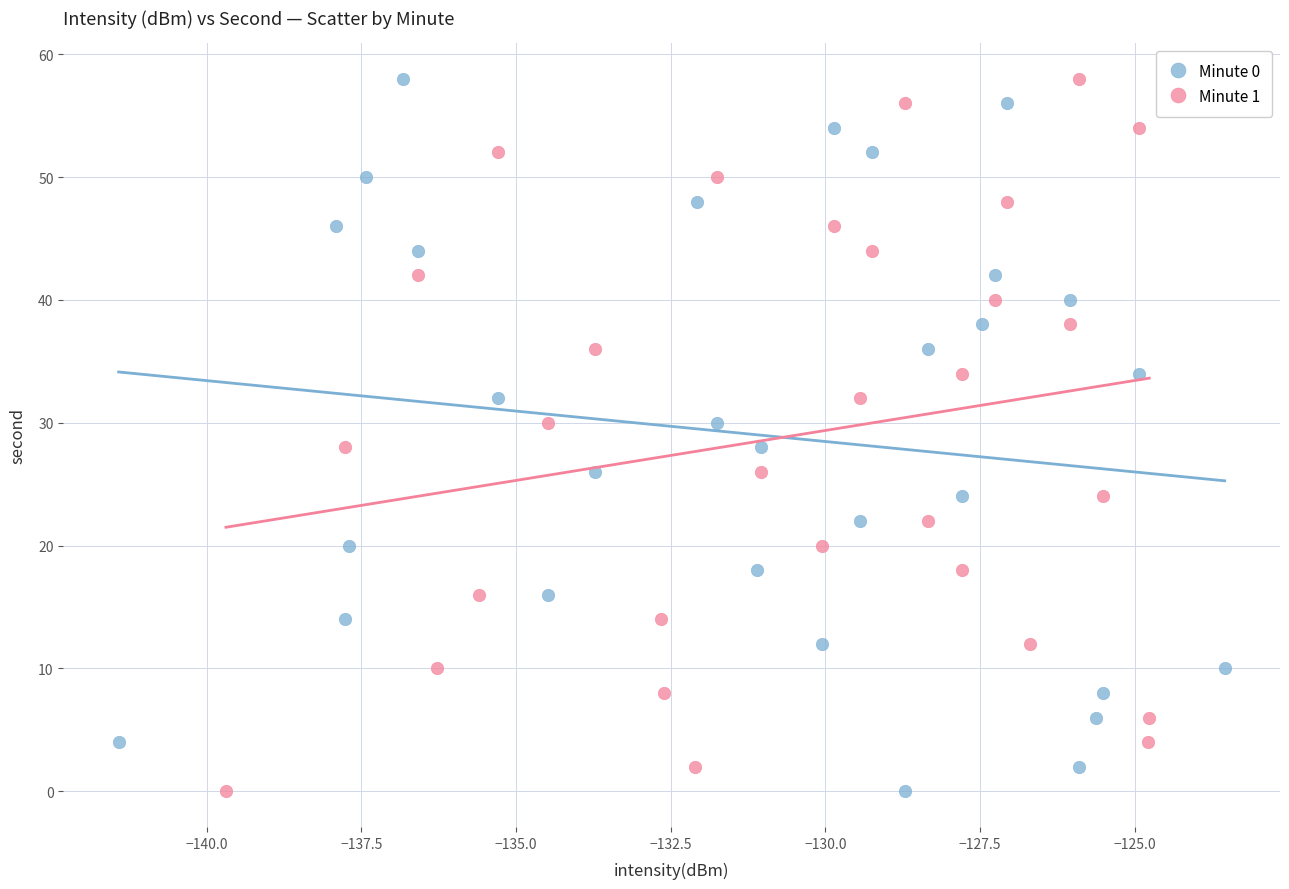

What are all the series names shown in the legend?

Minute 0, Minute 1